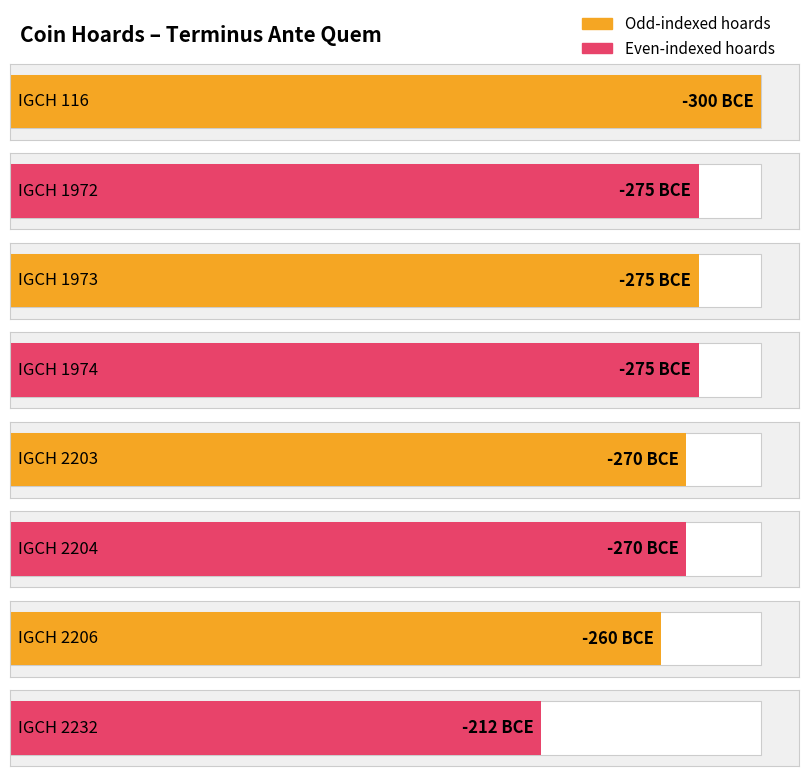

What is the difference between the values at IGCH 116 and IGCH 2204?

30